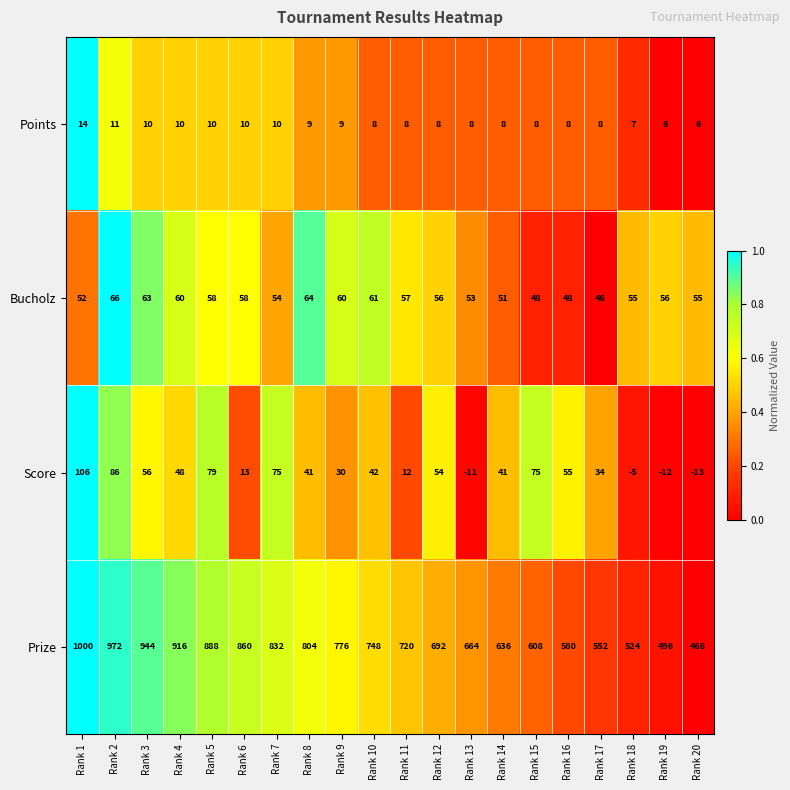

How many series are shown in this chart?

4